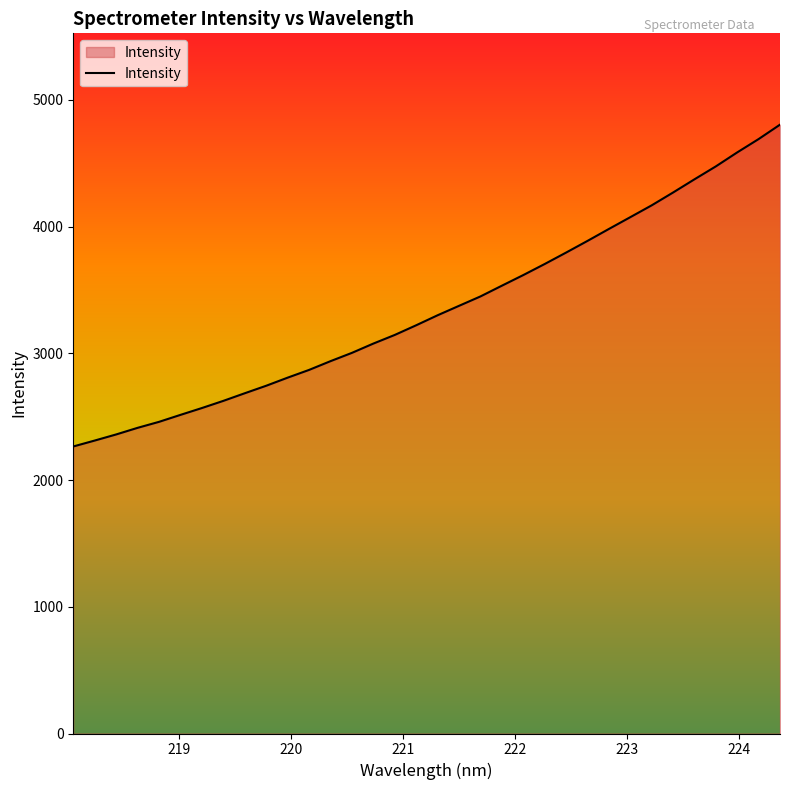

What is the maximum value shown in the chart?

4804.6